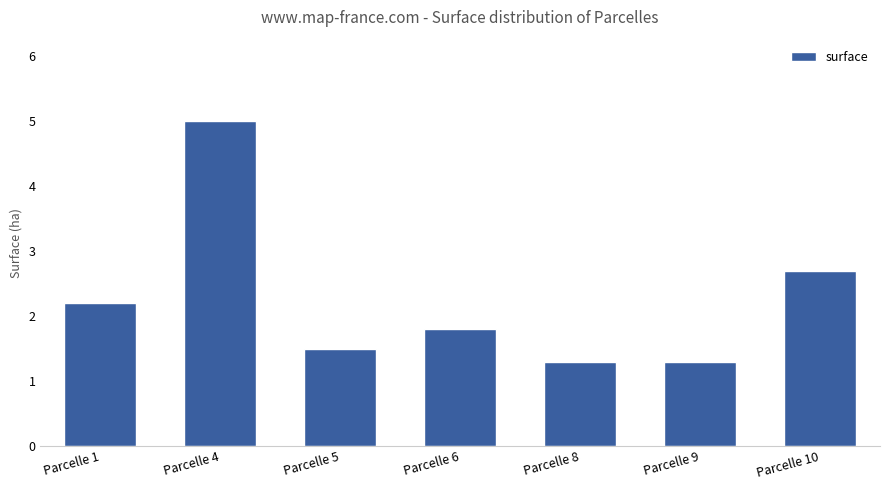

Does the chart contain any negative values?

No